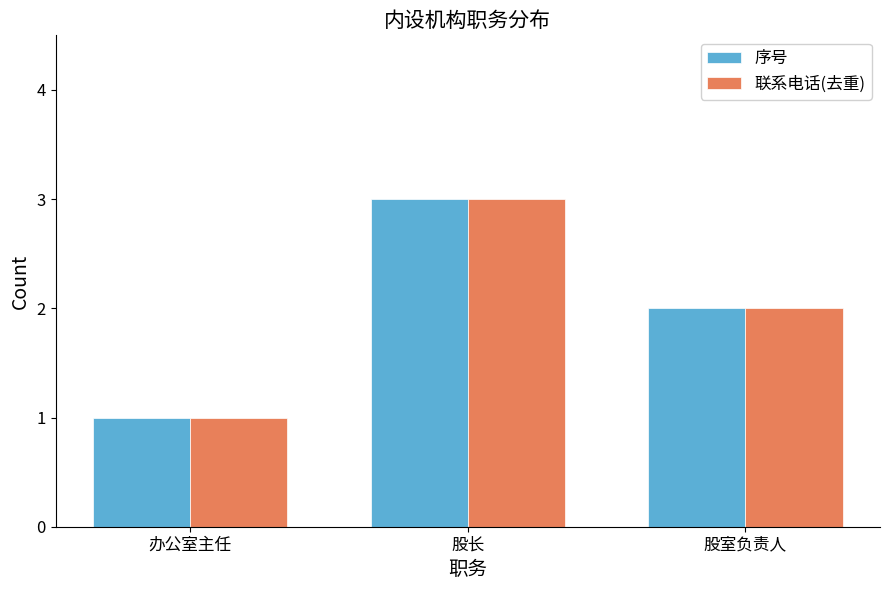

How many bars are there in total?

6